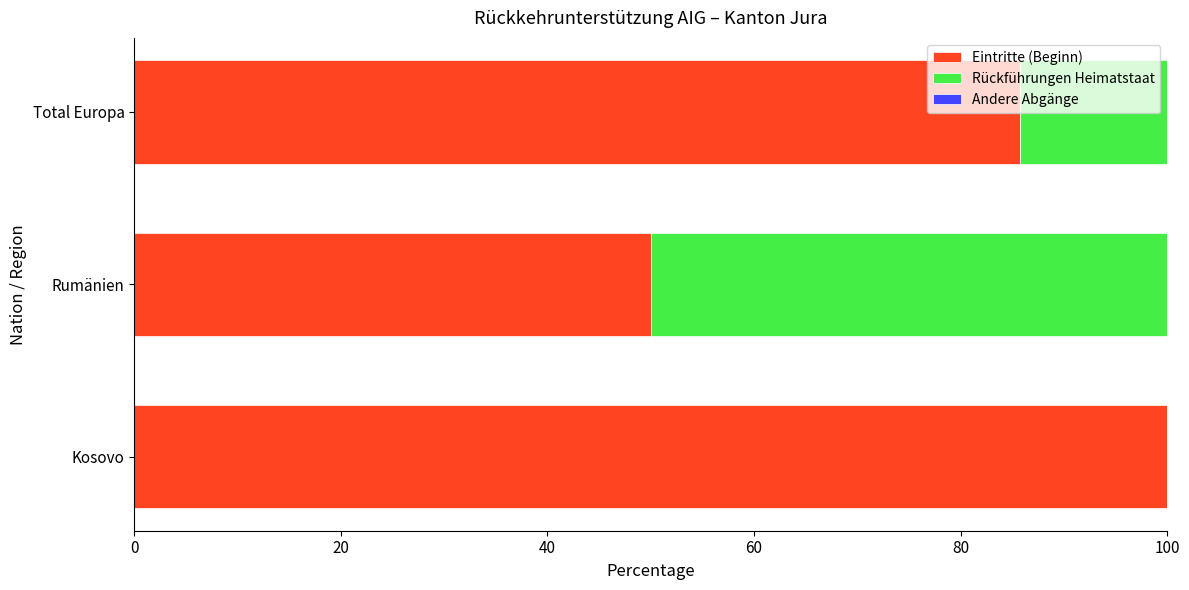

Is it true that Eintritte (Beginn) equals 51.7 at Kosovo?

False